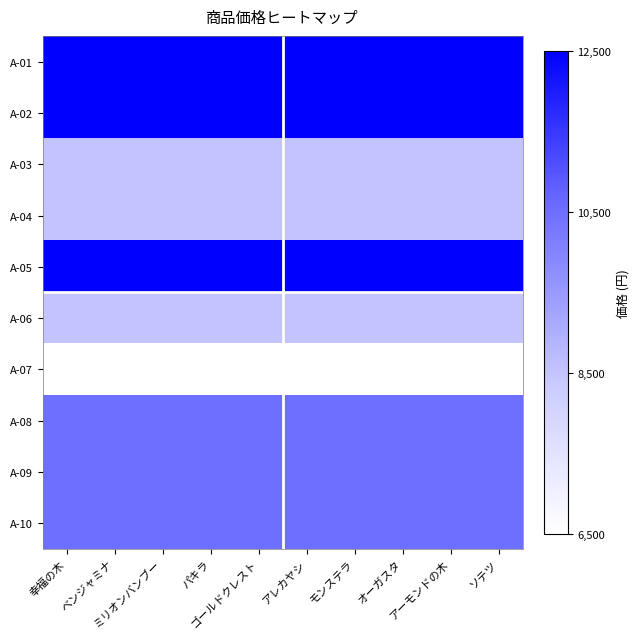

Reading left to right, what are all the values shown in this chart?

A-01: 幸福の木=12500	ベンジャミナ=12500	ミリオンバンブー=12500	パキラ=12500	ゴールドクレスト=12500	アレカヤシ=12500	モンステラ=12500	オーガスタ=12500	アーモンドの木=12500	ソテツ=12500
A-02: 幸福の木=12500	ベンジャミナ=12500	ミリオンバンブー=12500	パキラ=12500	ゴールドクレスト=12500	アレカヤシ=12500	モンステラ=12500	オーガスタ=12500	アーモンドの木=12500	ソテツ=12500
A-03: 幸福の木=8500	ベンジャミナ=8500	ミリオンバンブー=8500	パキラ=8500	ゴールドクレスト=8500	アレカヤシ=8500	モンステラ=8500	オーガスタ=8500	アーモンドの木=8500	ソテツ=8500
A-04: 幸福の木=8500	ベンジャミナ=8500	ミリオンバンブー=8500	パキラ=8500	ゴールドクレスト=8500	アレカヤシ=8500	モンステラ=8500	オーガスタ=8500	アーモンドの木=8500	ソテツ=8500
A-05: 幸福の木=12500	ベンジャミナ=12500	ミリオンバンブー=12500	パキラ=12500	ゴールドクレスト=12500	アレカヤシ=12500	モンステラ=12500	オーガスタ=12500	アーモンドの木=12500	ソテツ=12500
A-06: 幸福の木=8500	ベンジャミナ=8500	ミリオンバンブー=8500	パキラ=8500	ゴールドクレスト=8500	アレカヤシ=8500	モンステラ=8500	オーガスタ=8500	アーモンドの木=8500	ソテツ=8500
A-07: 幸福の木=6500	ベンジャミナ=6500	ミリオンバンブー=6500	パキラ=6500	ゴールドクレスト=6500	アレカヤシ=6500	モンステラ=6500	オーガスタ=6500	アーモンドの木=6500	ソテツ=6500
A-08: 幸福の木=10500	ベンジャミナ=10500	ミリオンバンブー=10500	パキラ=10500	ゴールドクレスト=10500	アレカヤシ=10500	モンステラ=10500	オーガスタ=10500	アーモンドの木=10500	ソテツ=10500
A-09: 幸福の木=10500	ベンジャミナ=10500	ミリオンバンブー=10500	パキラ=10500	ゴールドクレスト=10500	アレカヤシ=10500	モンステラ=10500	オーガスタ=10500	アーモンドの木=10500	ソテツ=10500
A-10: 幸福の木=10500	ベンジャミナ=10500	ミリオンバンブー=10500	パキラ=10500	ゴールドクレスト=10500	アレカヤシ=10500	モンステラ=10500	オーガスタ=10500	アーモンドの木=10500	ソテツ=10500